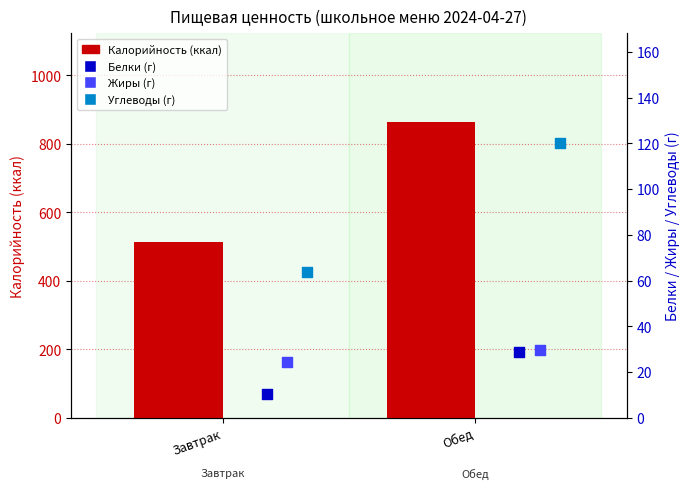

What is the total value across all series at Обед?

1042.4